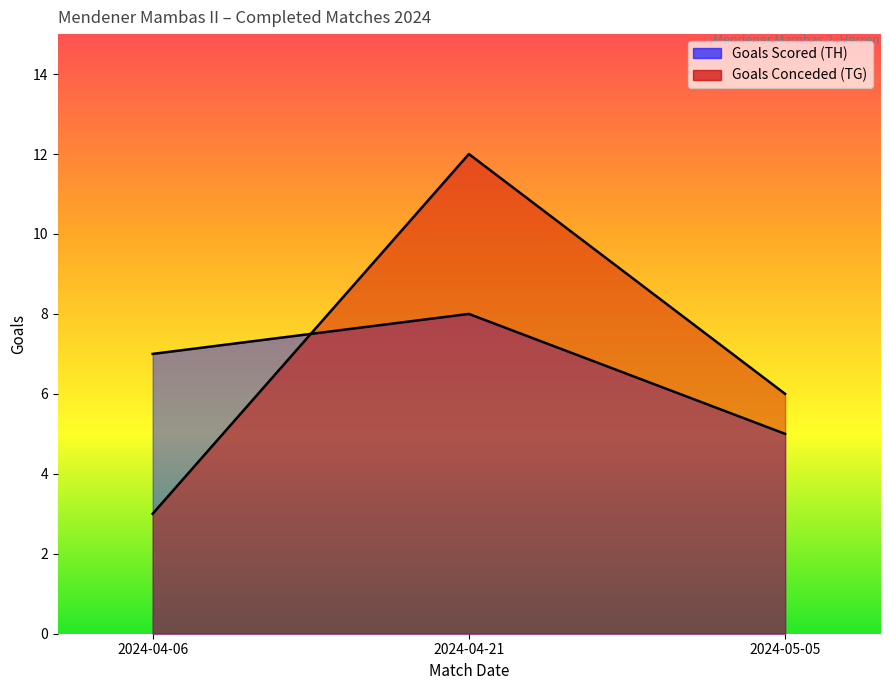

List the series in order of their peak value, highest first.

Goals Conceded (TG), Goals Scored (TH)